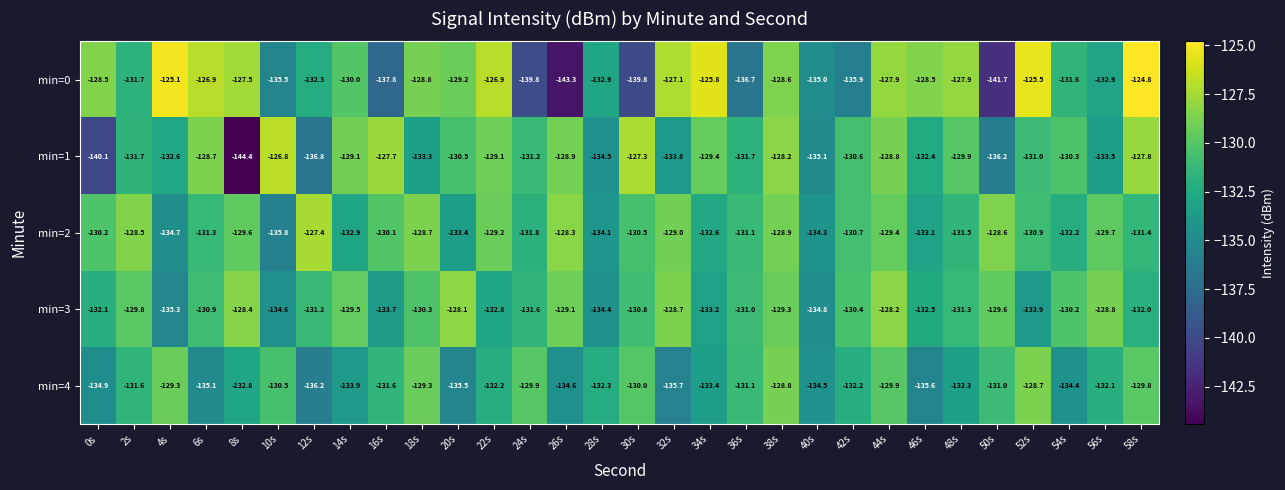

The value of min=0 at 48s is -47.4. True or false?

False